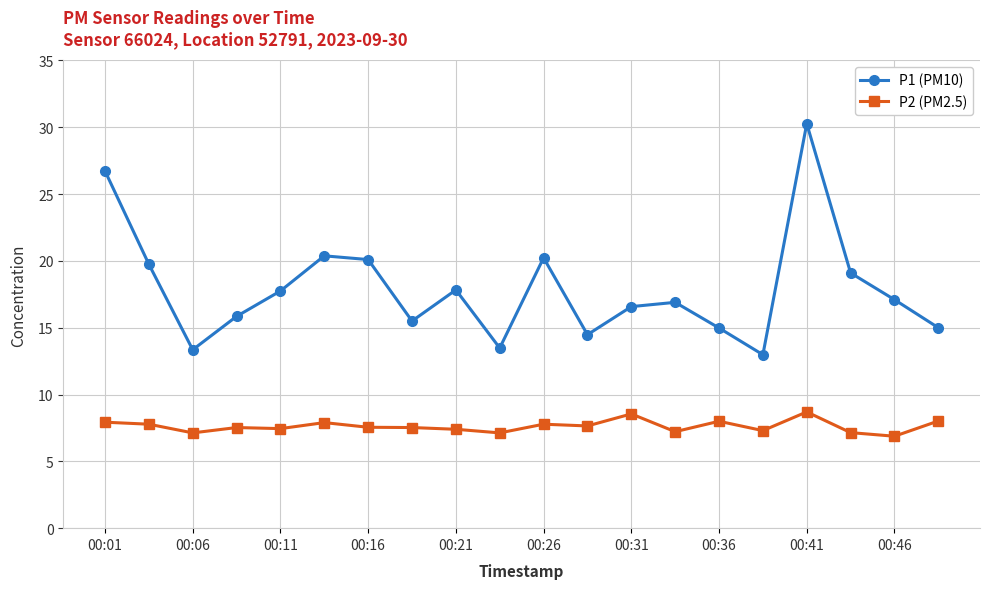

In P1 (PM10), how many points are higher than both neighbors (excluding endpoints)?

5